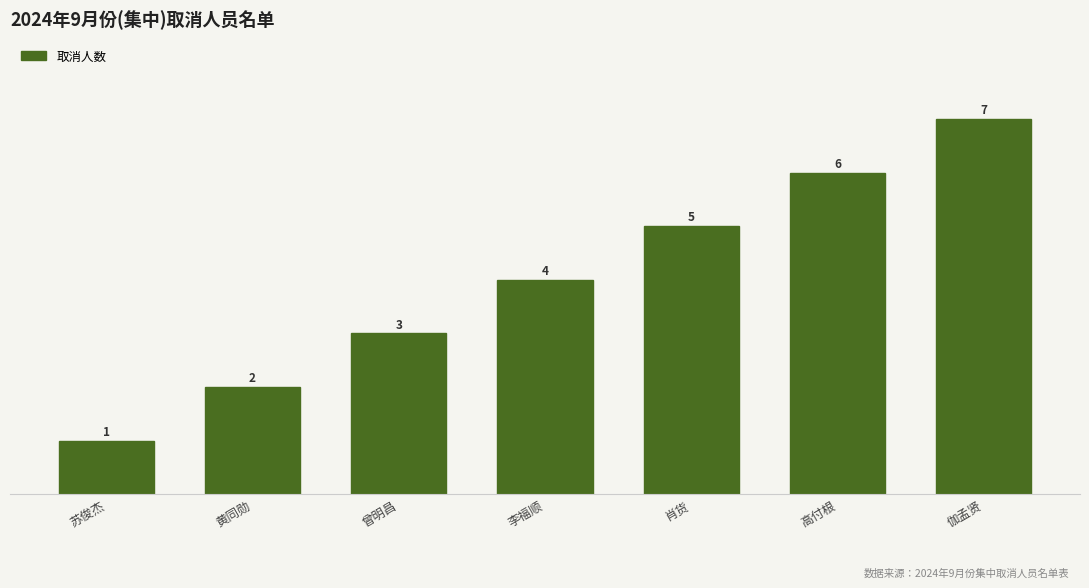

What is the value of the 1st bar from the left?

1